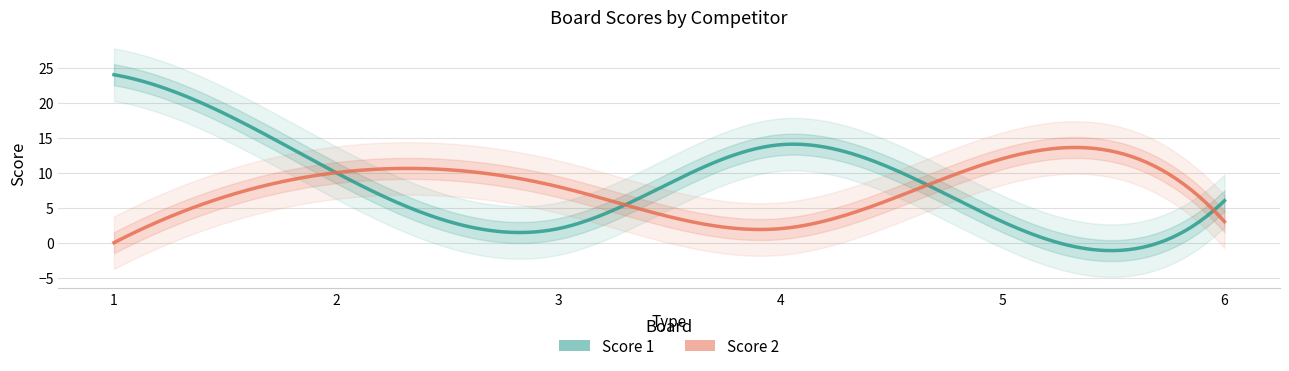

The Score 1 series shows 9 at 6. True or false?

False